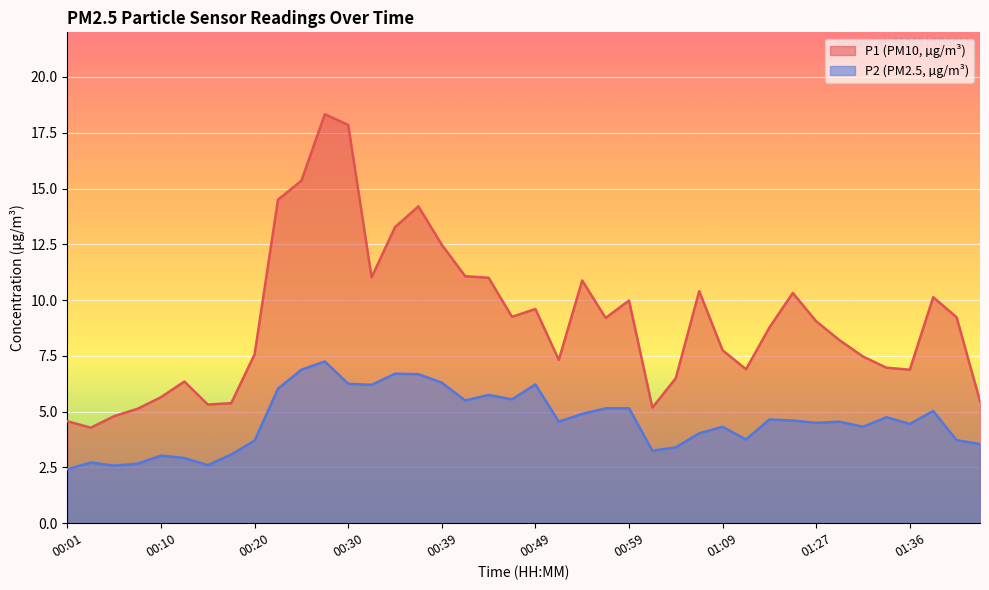

In P2, how many points are higher than both neighbors (excluding endpoints)?

11